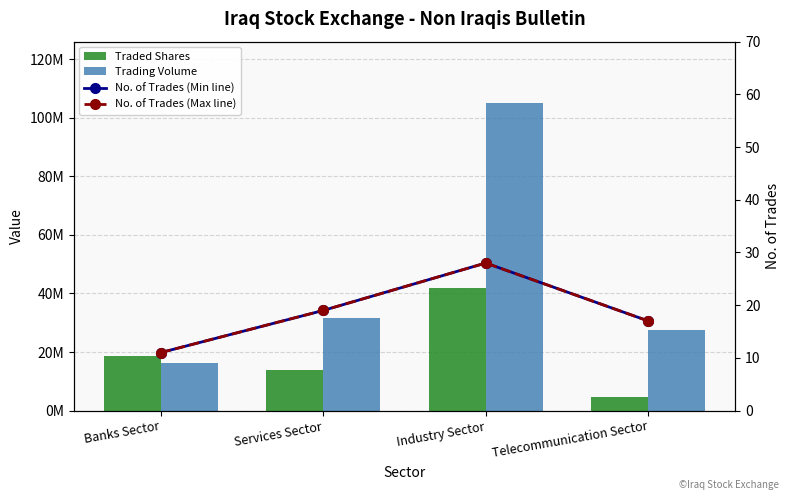

Which category has the lowest value in the No. of Trades (Max line) series?

Banks Sector